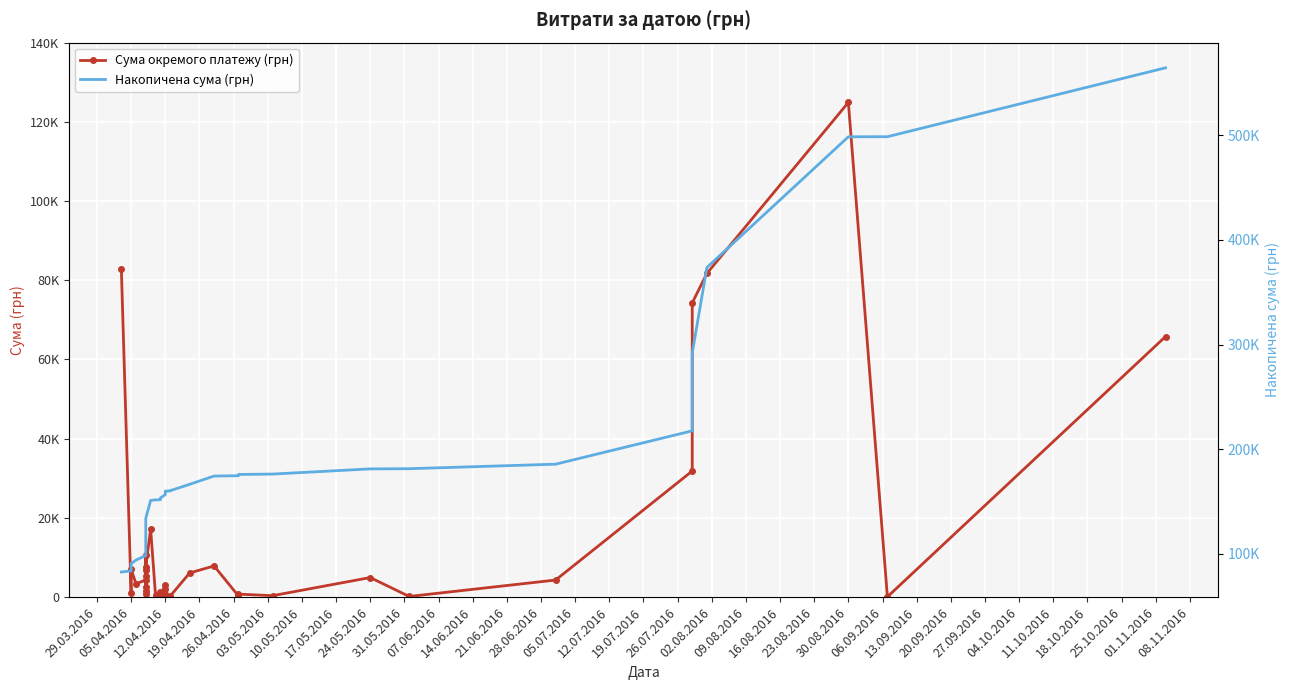

Reading left to right, extract all data points from this chart.

Сума окремого платежу (грн): 82834.0	942.8	7013.1	3387.1	4328.6	2493.3	6889.2	10587.5	1675.1	5270.0	805.0	7730.8	17230.2	504.5	129.6	1298.3	37.4	355.0	3169.4	213.6	2100.0	163.8	915.0	115.7	264.6	6109.0	7889.8	297.0	452.8	764.1	378.0	4950.0	176.0	4320.0	31844.2	74303.1	81726.8	124904.8	84.5	65790.6
Накопичена сума (грн): 82834.0	83776.8	90790.0	94177.1	98505.7	100999.0	107888.2	118475.7	120150.8	125420.8	126225.8	133956.6	151186.9	151691.3	151820.9	153119.2	153156.6	153511.6	156681.0	156894.6	158994.6	159158.4	160073.4	160189.1	160453.7	166562.7	174452.5	174749.5	175202.2	175966.3	176344.3	181294.3	181470.3	185790.3	217634.5	291937.6	373664.4	498569.2	498653.8	564444.3